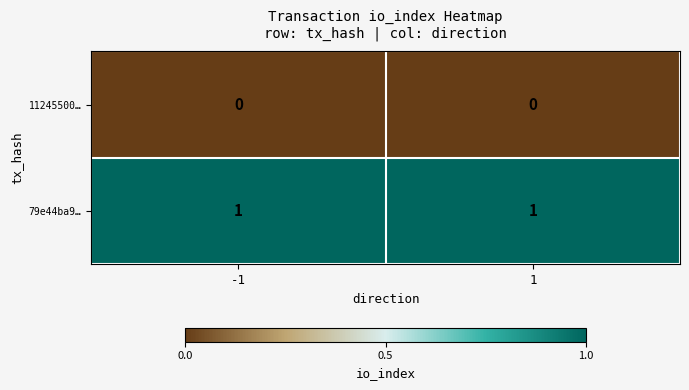

Is the value of 11245500… at 1 greater than the value of 79e44ba9… at -1?

No